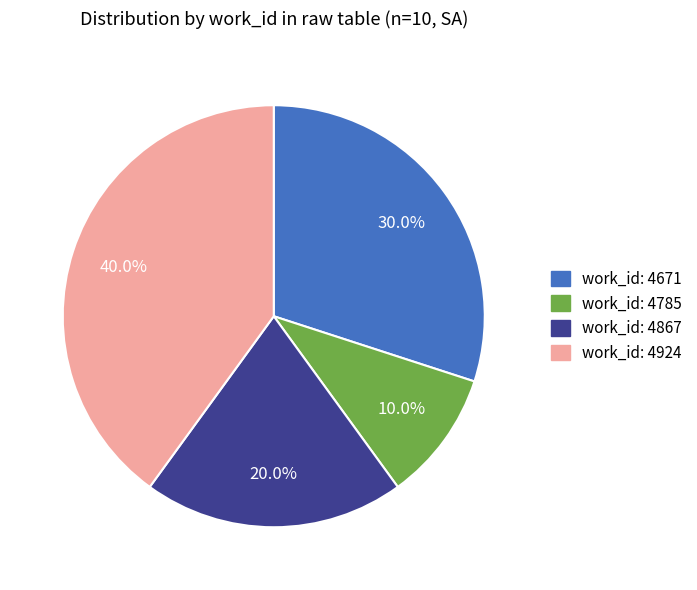

Combined, do work_id: 4785 and work_id: 4867 account for over 50%?

No